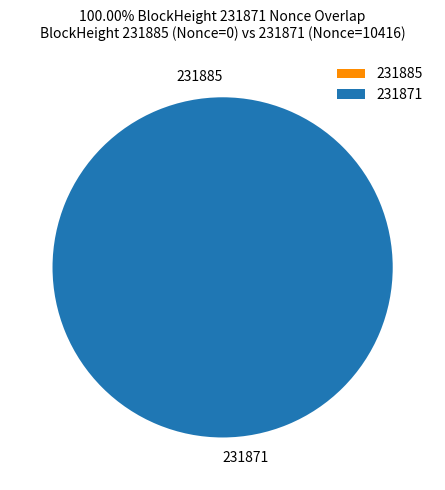

What is the smallest slice in the pie chart?

231885